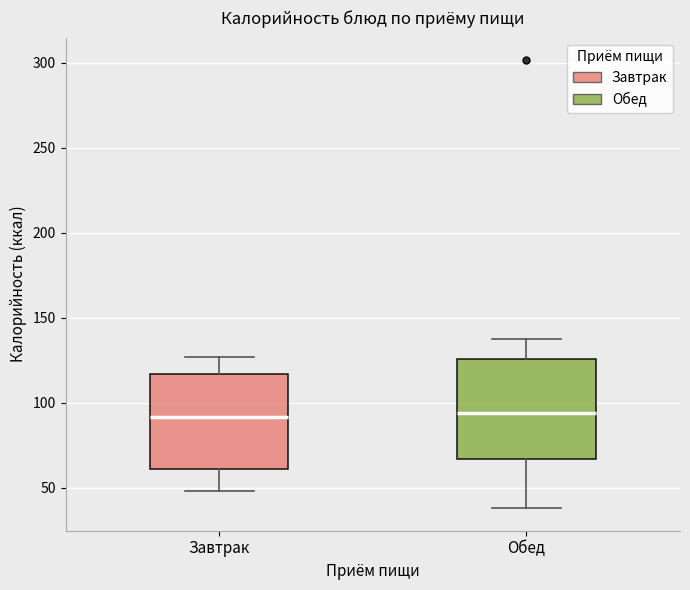

Reading left to right, read every box against the y-axis: the position of its median line, the range the box covers, and the ends of its whiskers. The values are not printed on the chart, so give them approximately, as read against the axis.

Завтрак: median 90, box 60 to 115, whiskers 50 to 125
Обед: median 95, box 65 to 125, whiskers 40 to 140